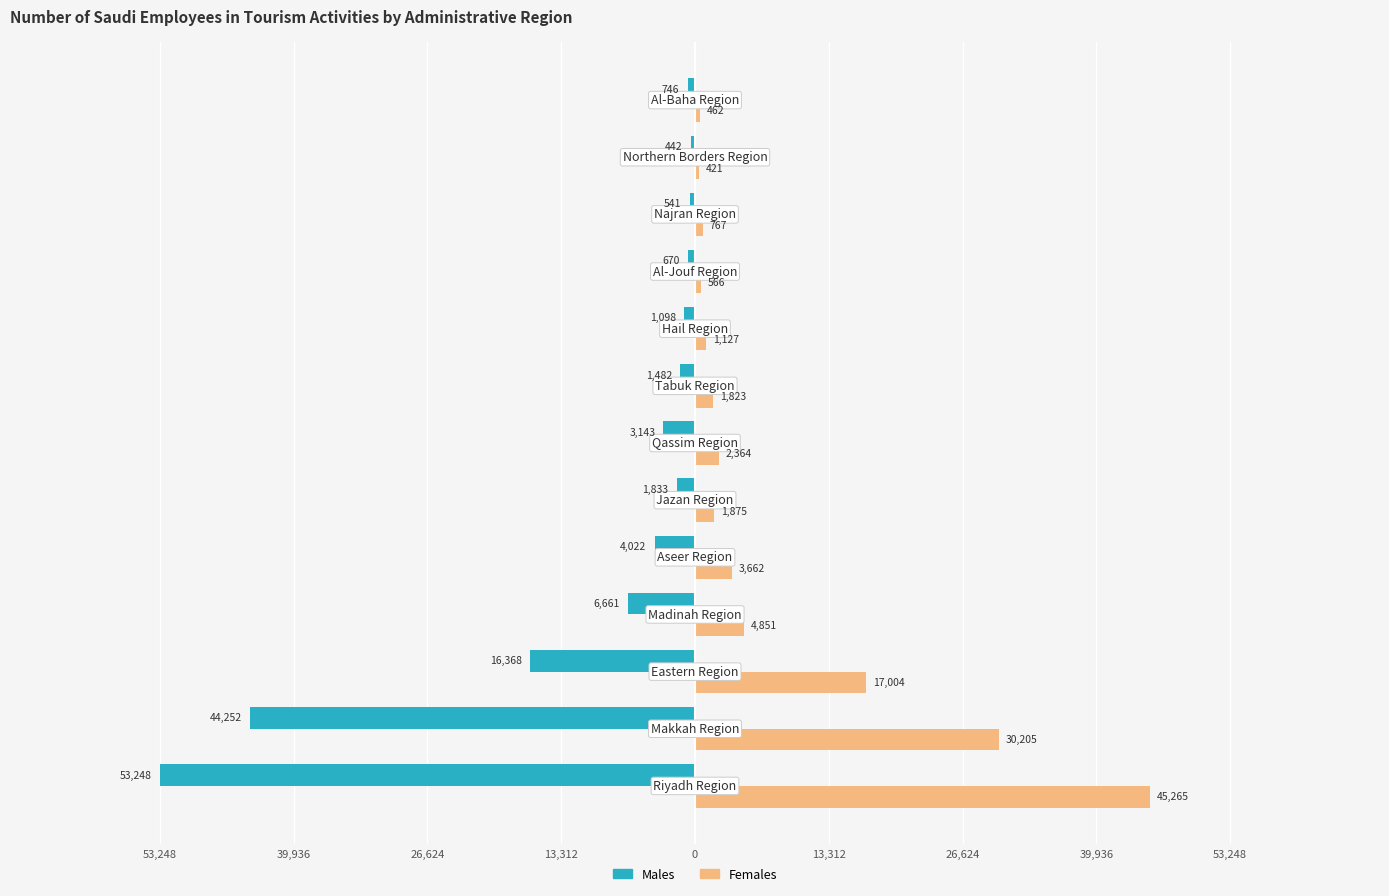

What are all the series names shown in the legend?

Males, Females